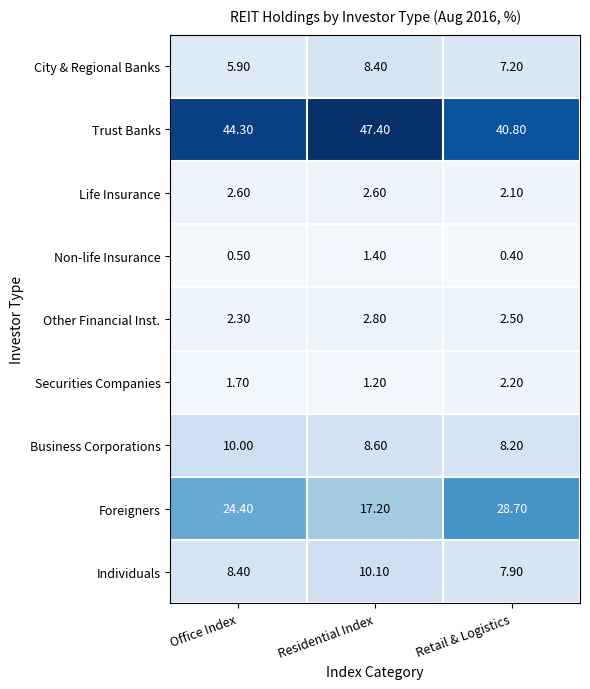

What is the difference between the maximum and minimum values in the Other Financial Inst. series?

0.5